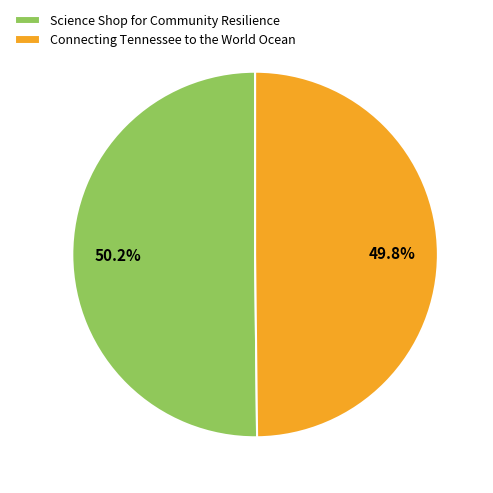

To the nearest percent, what is the combined percentage of Science Shop for Community Resilience and Connecting Tennessee to the World Ocean?

100%